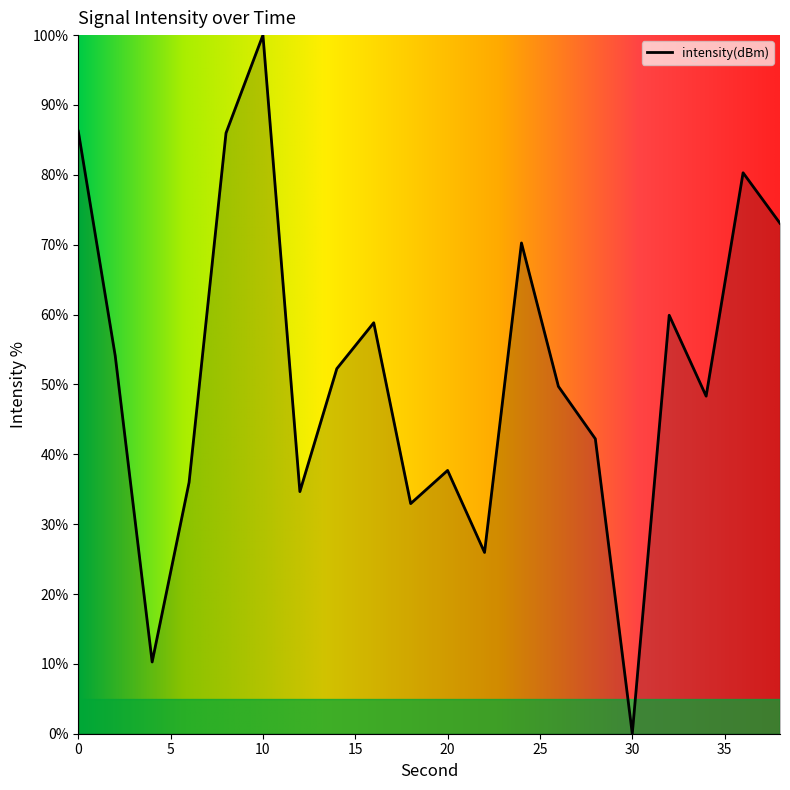

What is the average value?

51.9